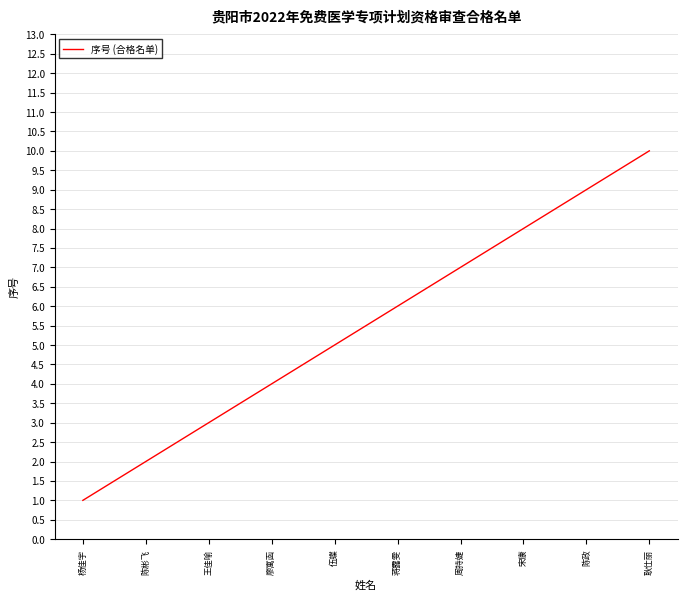

Read the value at 蒋露雯.

6